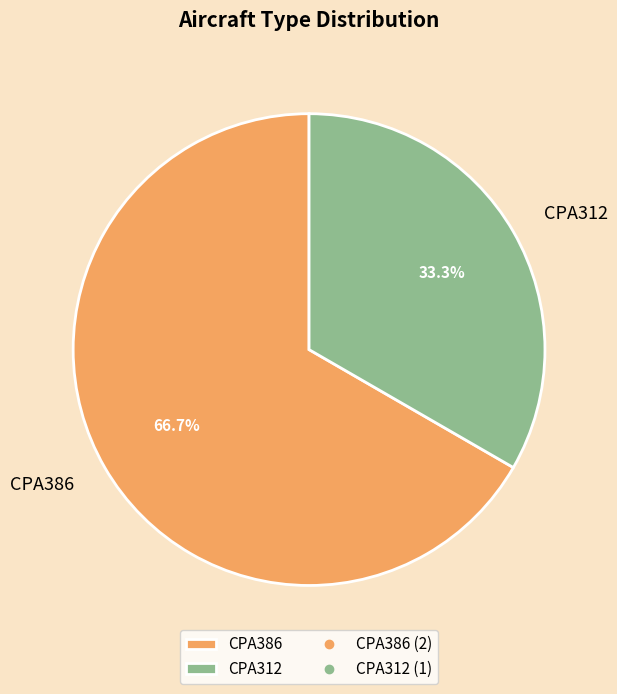

What is the ratio of the value at CPA386 to the value at CPA312?

2.0